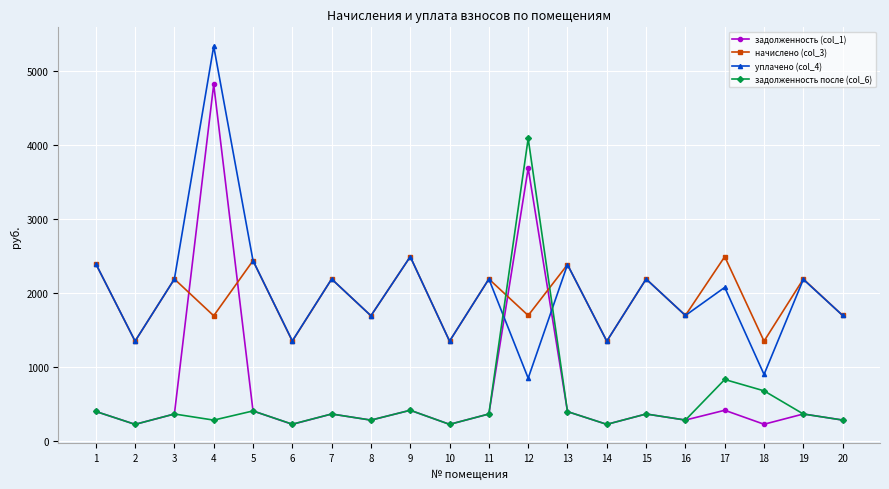

Rank the series by their maximum value, from lowest to highest.

начислено (col_3), задолженность после (col_6), задолженность (col_1), уплачено (col_4)